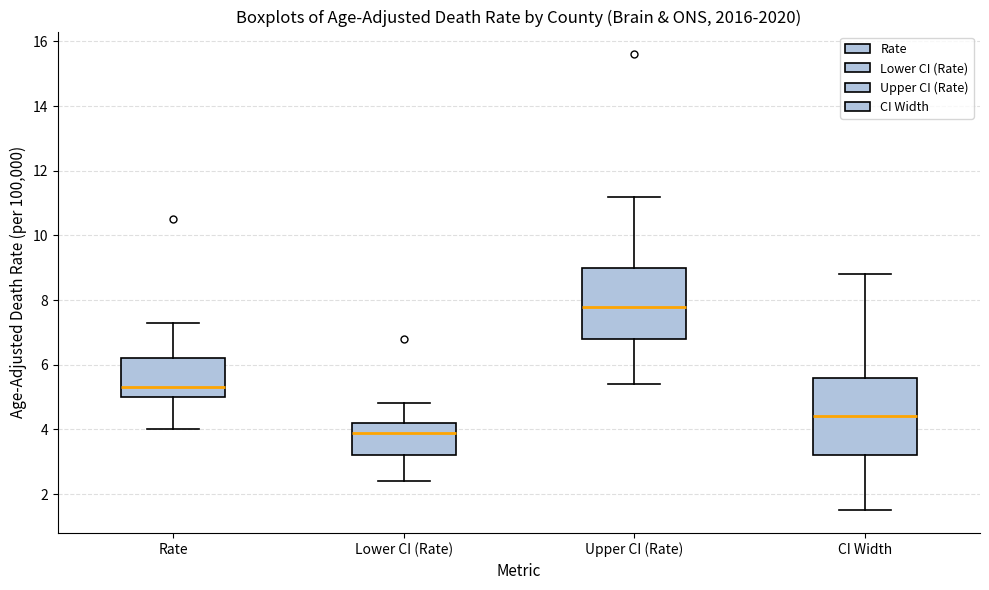

Which box's median line is the lowest?

Lower CI (Rate)